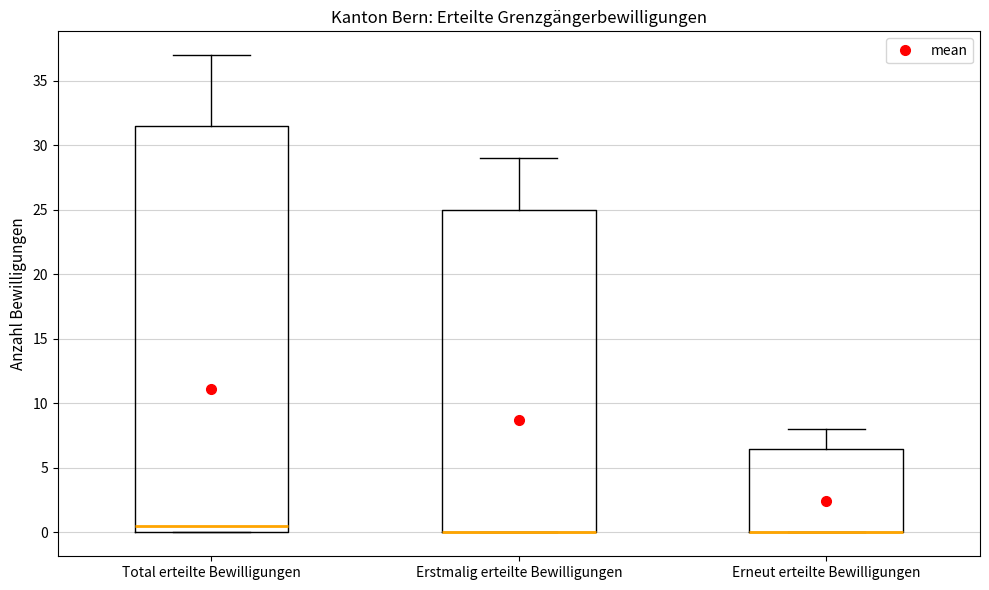

Reading left to right, transcribe this box plot: for each box, give where its median line is, the range the box spans, and where its two whiskers end, as read against the y-axis. The values are not printed on the chart, so give them approximately, as read against the axis.

Total erteilte Bewilligungen: median 0.5, box 0.0 to 31.5, whiskers 0.0 to 37.0
Erstmalig erteilte Bewilligungen: median 0.0 (drawn on the box's lower edge), box 0.0 to 25.0, whiskers 0.0 to 29.0
Erneut erteilte Bewilligungen: median 0.0 (drawn on the box's lower edge), box 0.0 to 6.5, whiskers 0.0 to 8.0